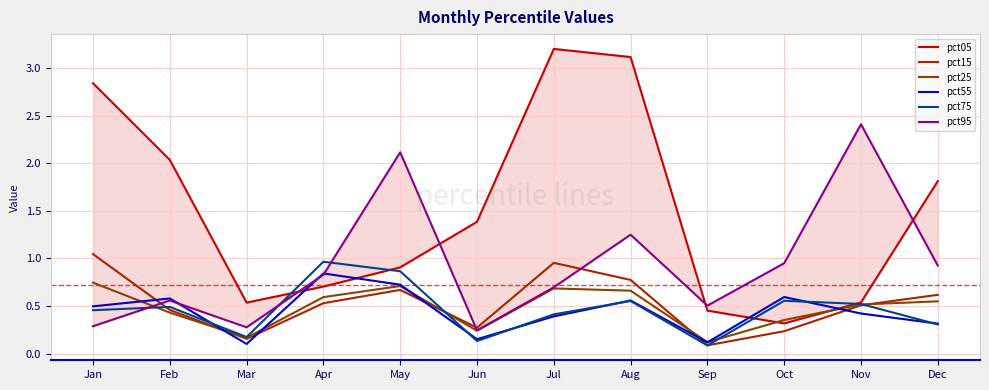

How many lines are shown in the chart?

6